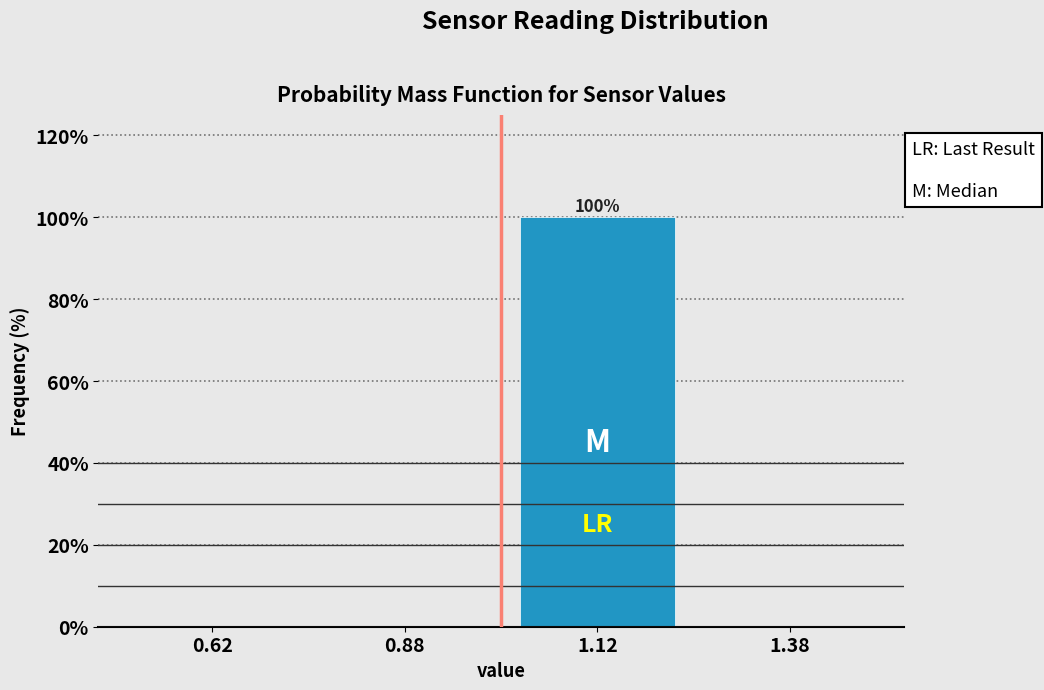

Which range on the x-axis has the tallest bar?

1.00 to 1.25